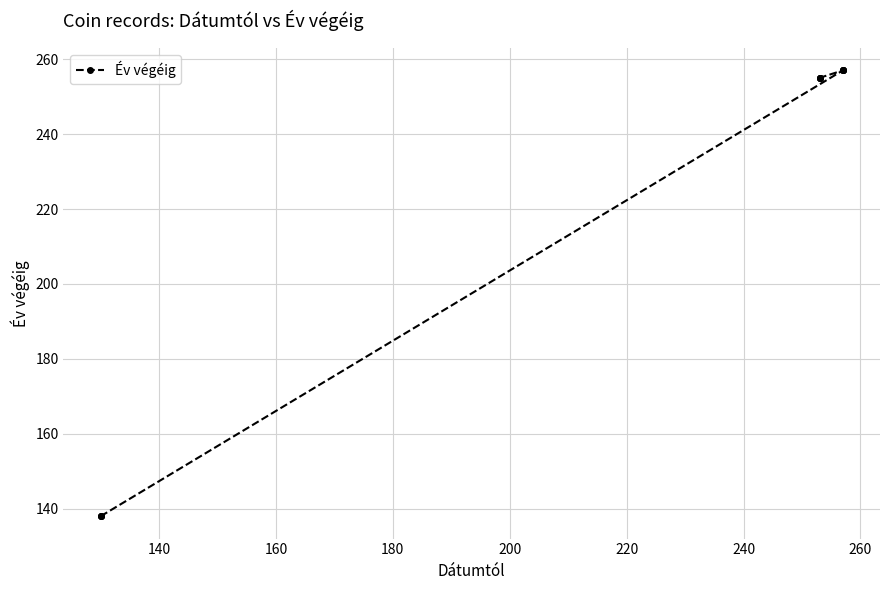

Count the number of data series in this chart.

1